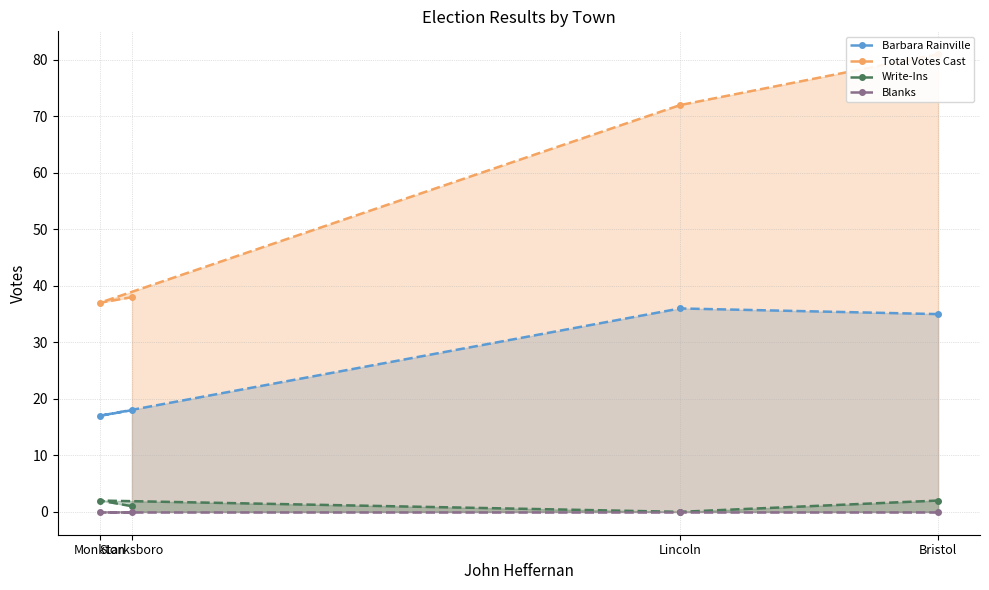

Does the chart display data point markers on the line(s)?

Yes